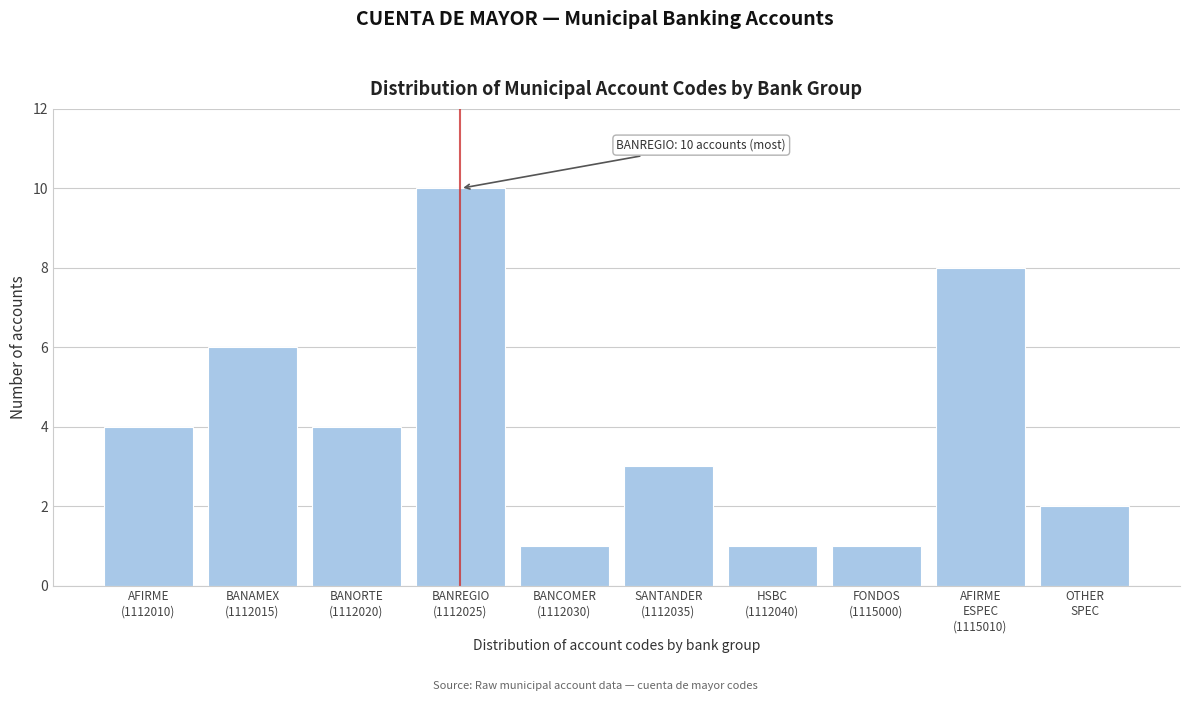

Reading left to right, list all the values displayed in this chart.

4	6	4	10	1	3	1	1	8	2